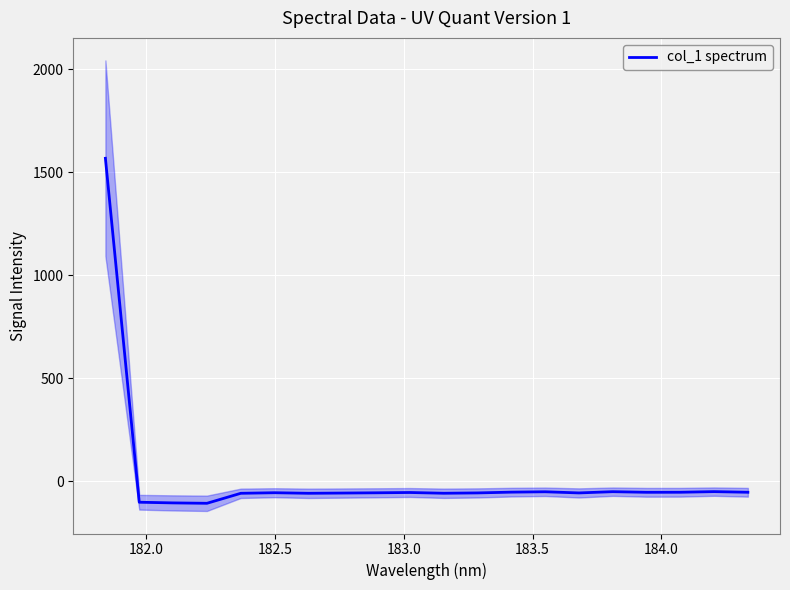

What is the sum of all values?

364.5